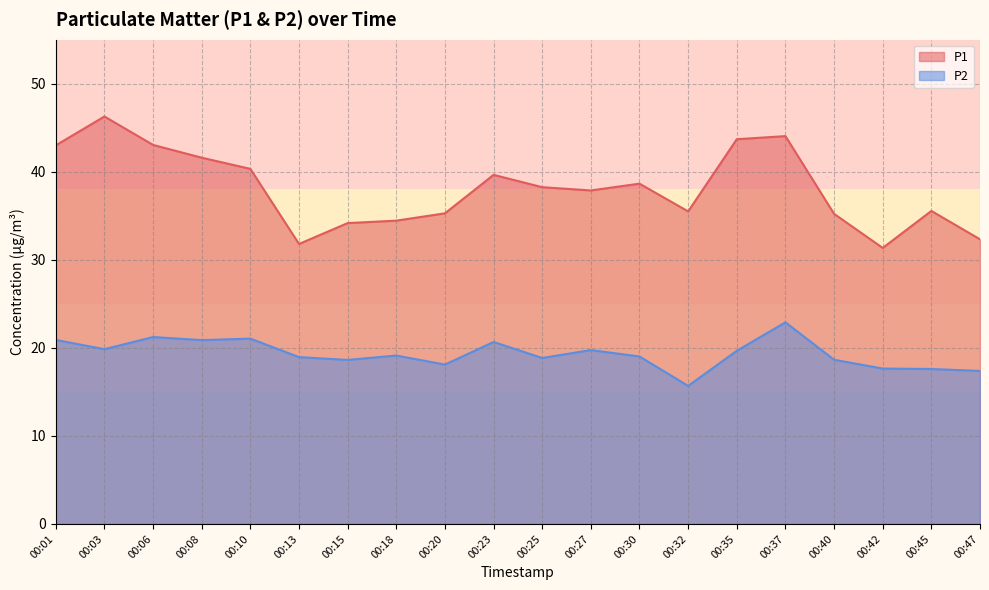

True or false: P2 and P1 cross at least once.

False